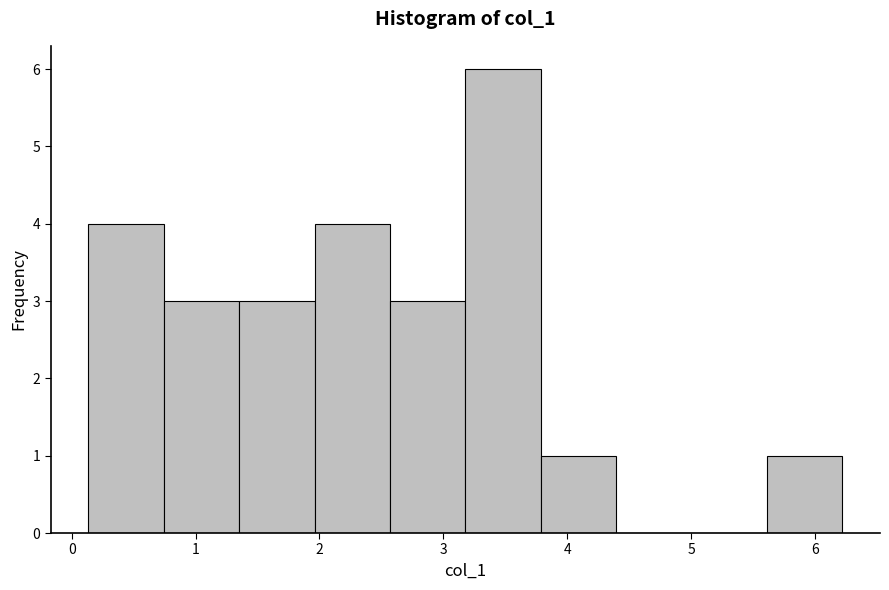

Reading left to right, list every bar in this chart as the range it spans on the x-axis followed by its height. Neither the bar edges nor the heights are printed on the chart, so give them approximately, as read against the axes.

0.1 to 0.7: 4
0.7 to 1.4: 3
1.4 to 2.0: 3
2.0 to 2.6: 4
2.6 to 3.2: 3
3.2 to 3.8: 6
3.8 to 4.4: 1
4.4 to 5.0: 0
5.0 to 5.6: 0
5.6 to 6.2: 1